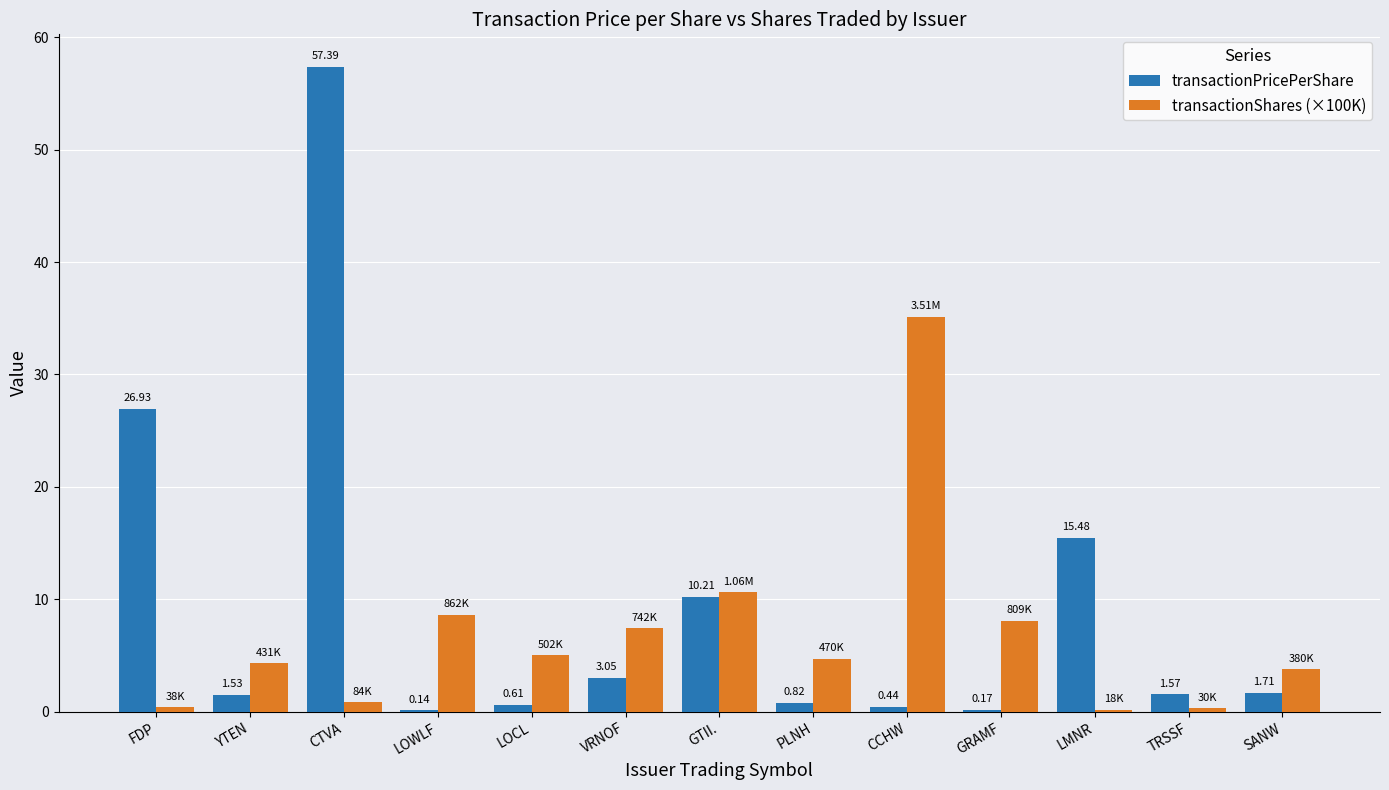

What is the total value across all series at FDP?

27.3